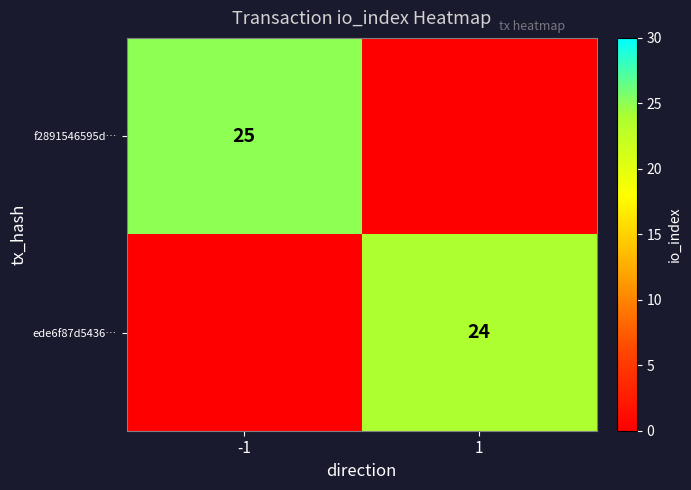

The value of f2891546595d… at -1 is 45. True or false?

False